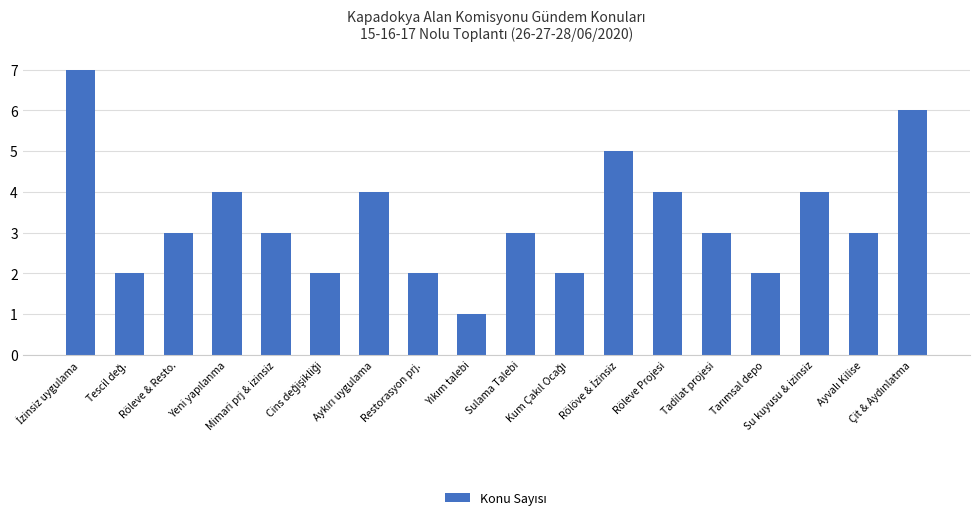

What is the difference between the maximum and minimum values?

6